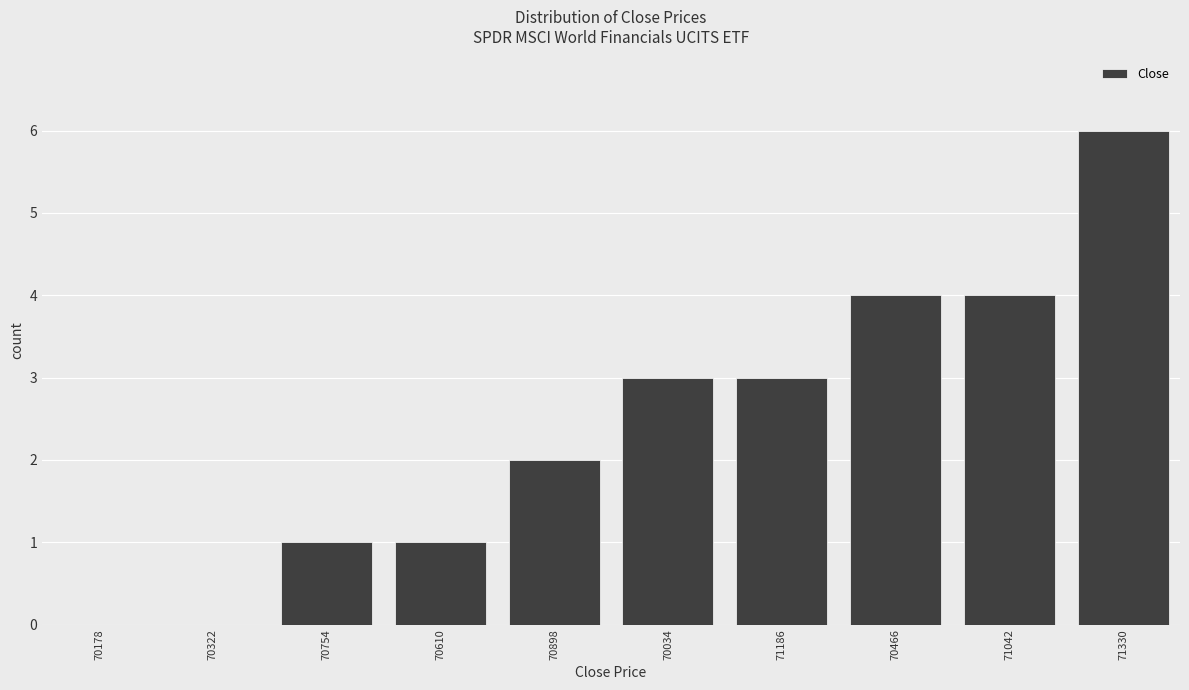

Reading left to right, what are all the values shown in this chart?

70178=0	70322=0	70754=1	70610=1	70898=2	70034=3	71186=3	70466=4	71042=4	71330=6